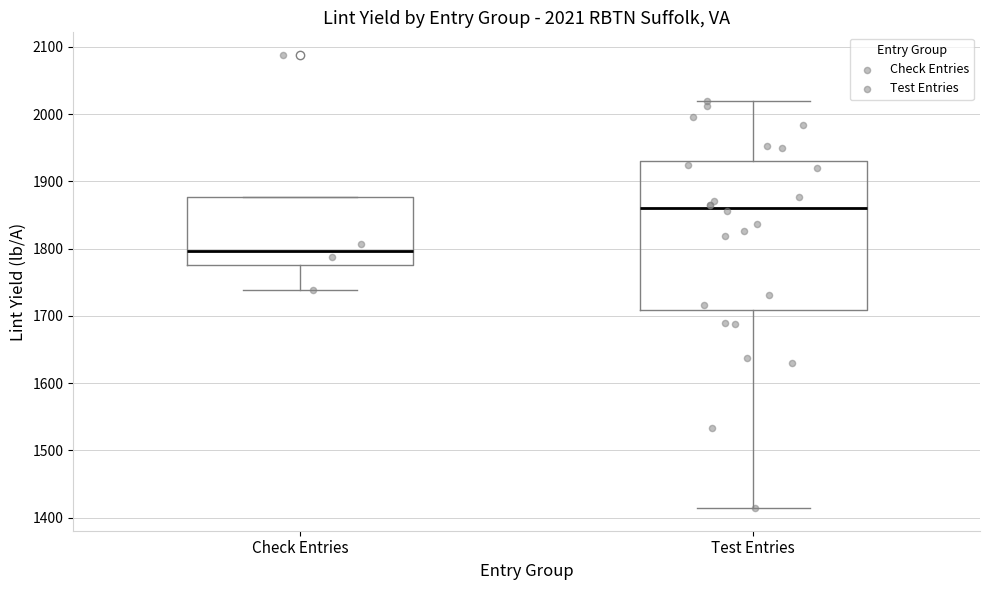

Comparing the boxes themselves (not the whiskers), which one is the tallest?

Test Entries